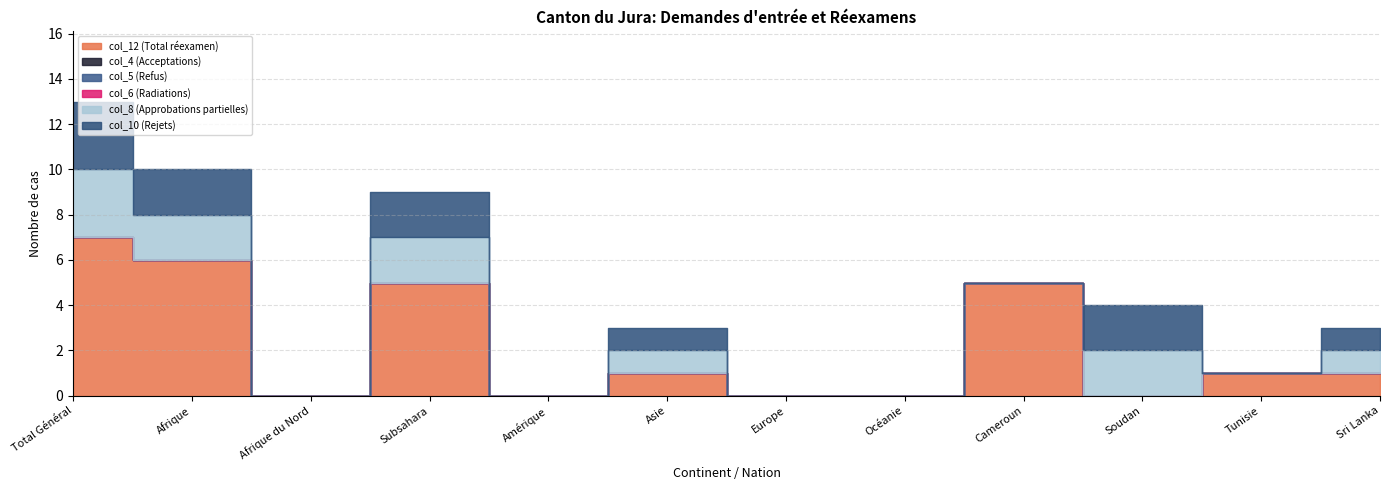

How many values in the col_12 (Total réexamen) series exceed 1?

4